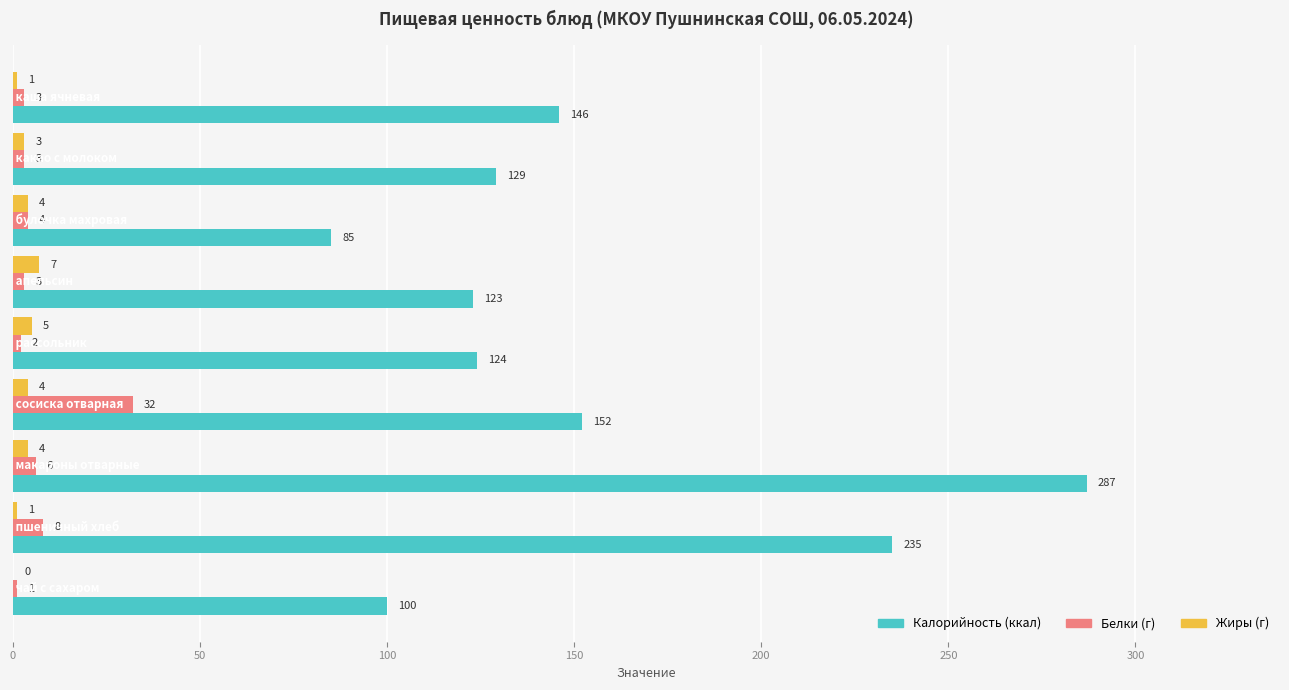

What is the maximum value shown in the chart?

287